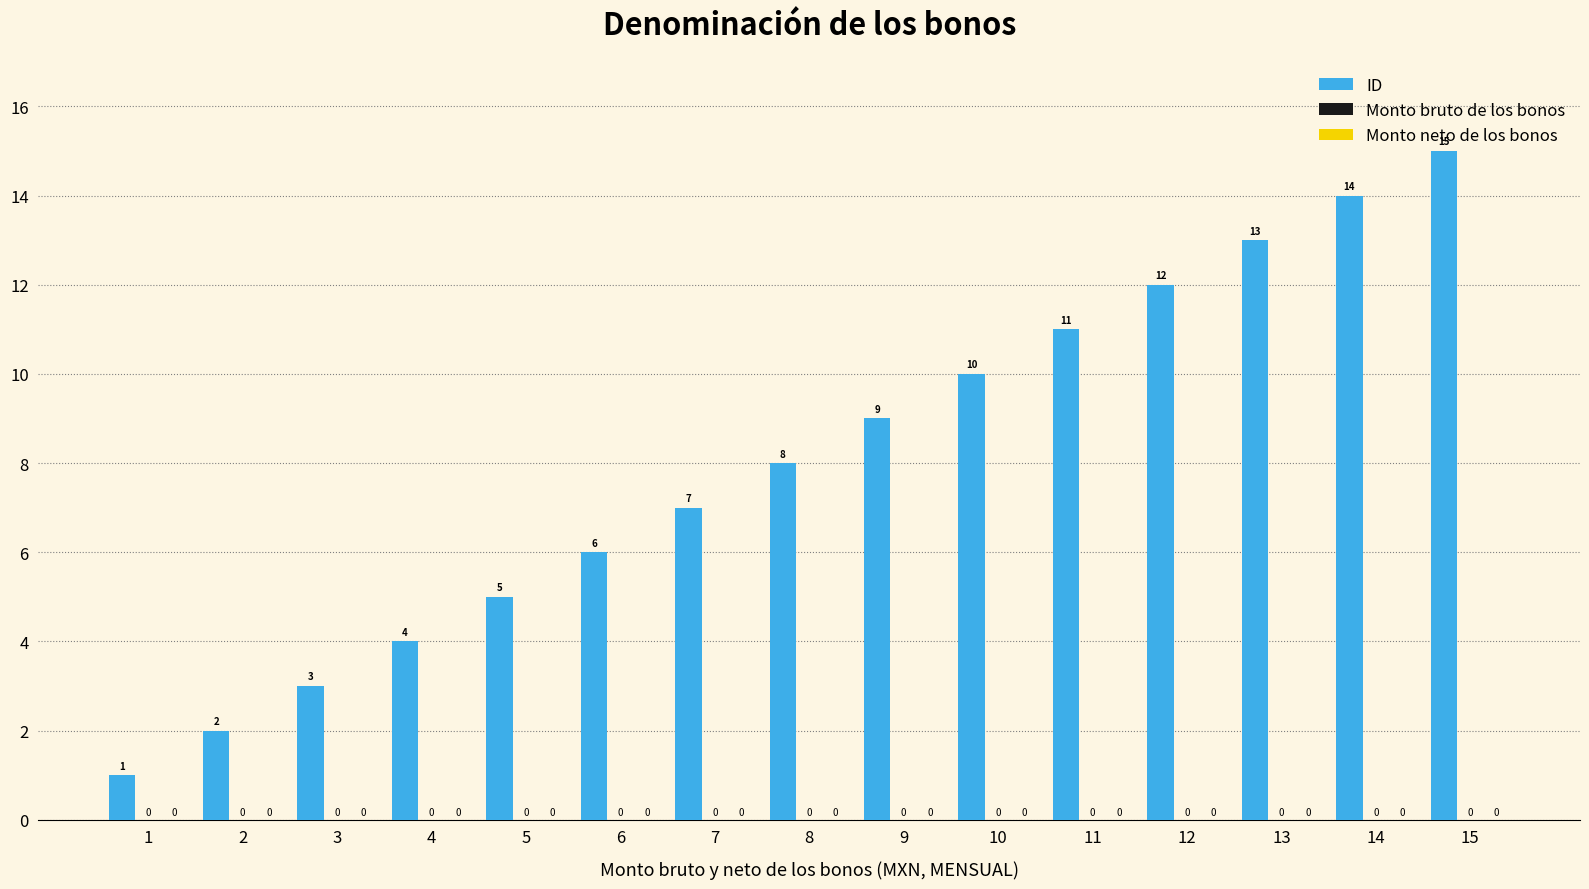

Reading left to right, what are all the values shown in this chart?

ID: 1	2	3	4	5	6	7	8	9	10	11	12	13	14	15
Monto bruto de los bonos: 0	0	0	0	0	0	0	0	0	0	0	0	0	0	0
Monto neto de los bonos: 0	0	0	0	0	0	0	0	0	0	0	0	0	0	0